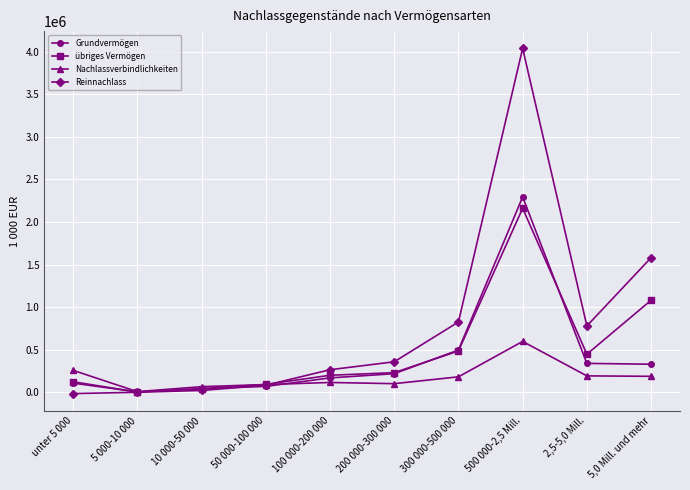

Which series has the largest range (max minus min)?

Reinnachlass